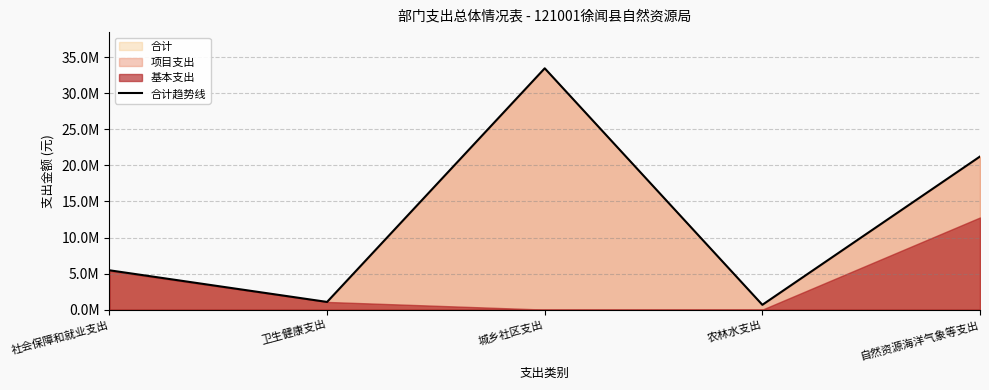

True or false: the data has more than 2 interior local peaks.

False